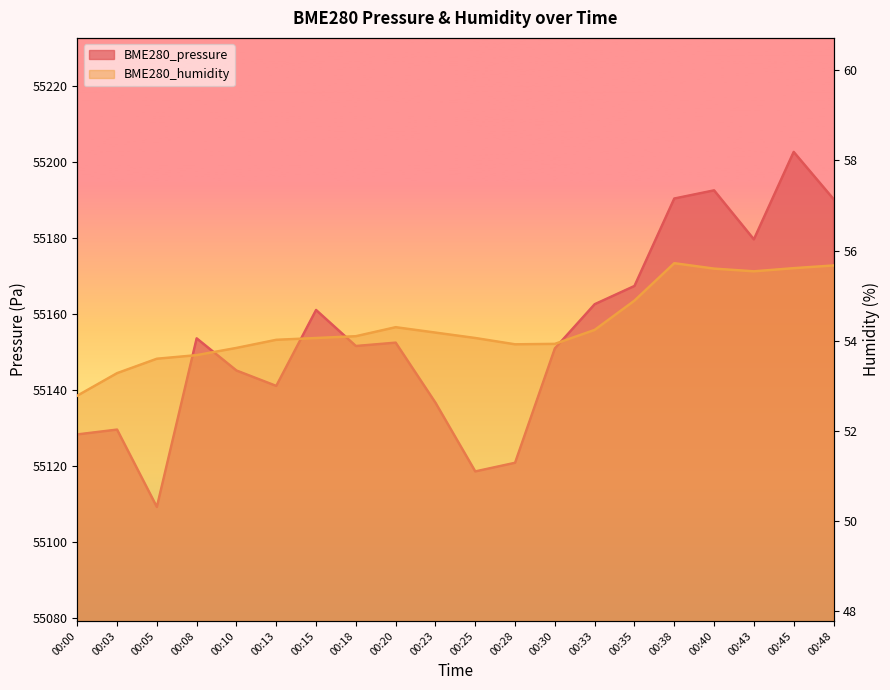

How many values in the BME280_pressure series are below 55152?

10